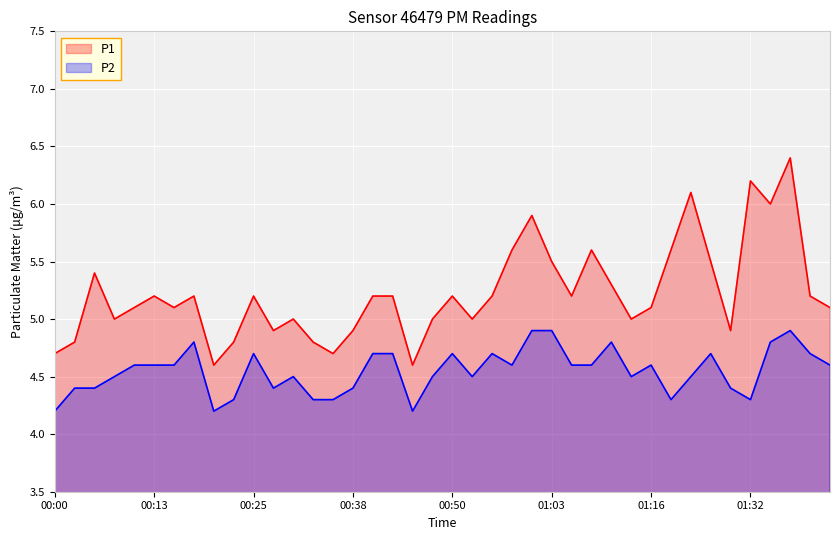

True or false: P1 has a value of 8.8 at 01:13.

False